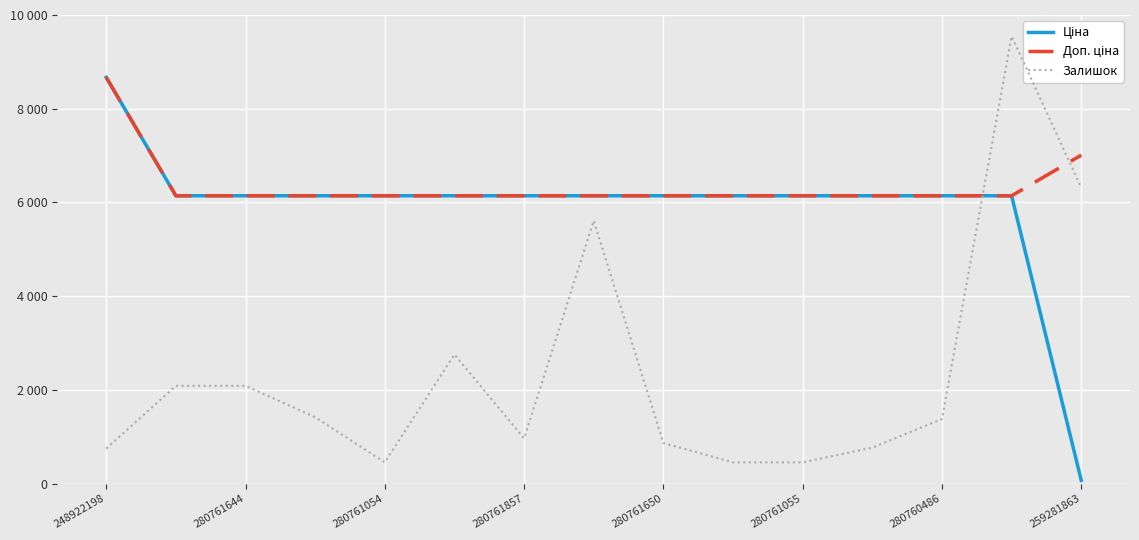

Is it true that Ціна equals 6143.2 at 13?

True